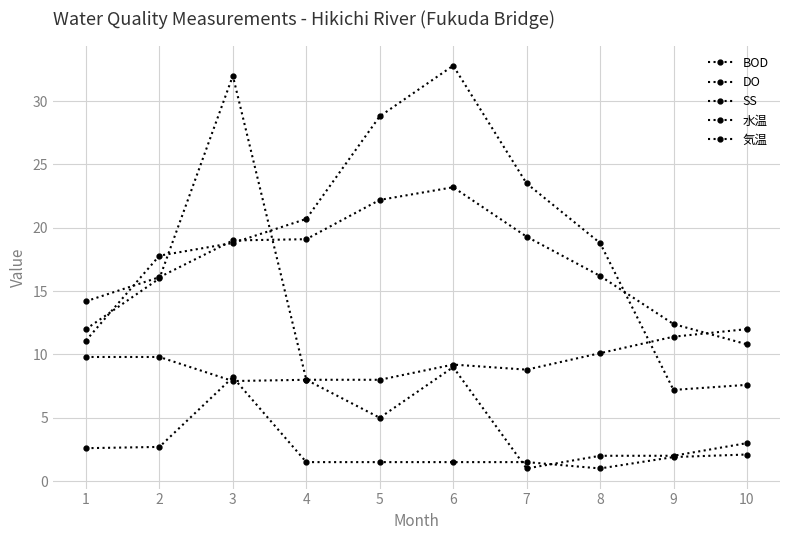

How many lines are shown in the chart?

5